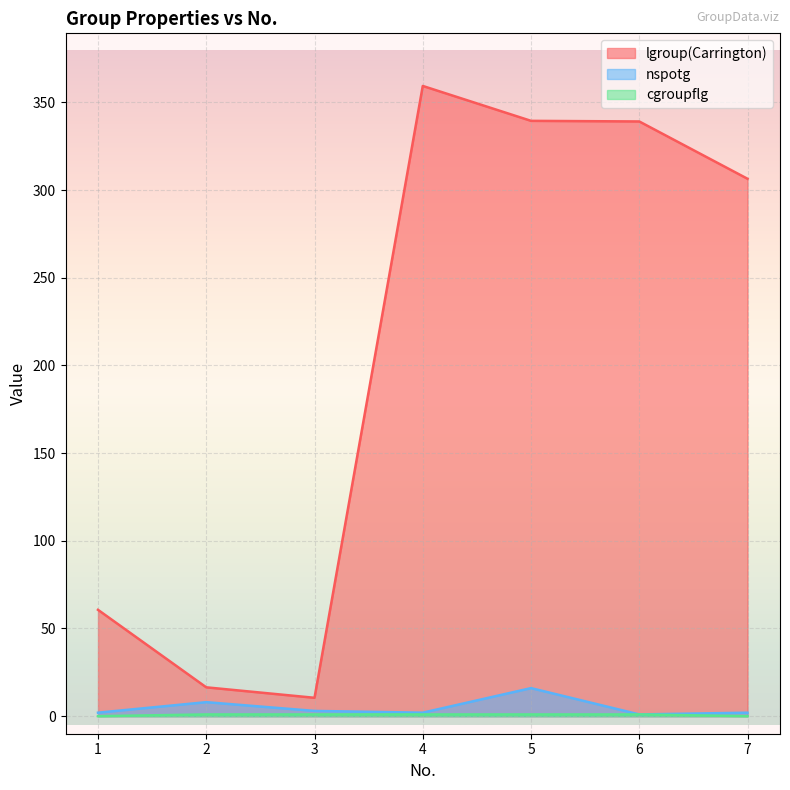

Between 1 and 7, which series saw the biggest shift?

lgroup(Carrington)